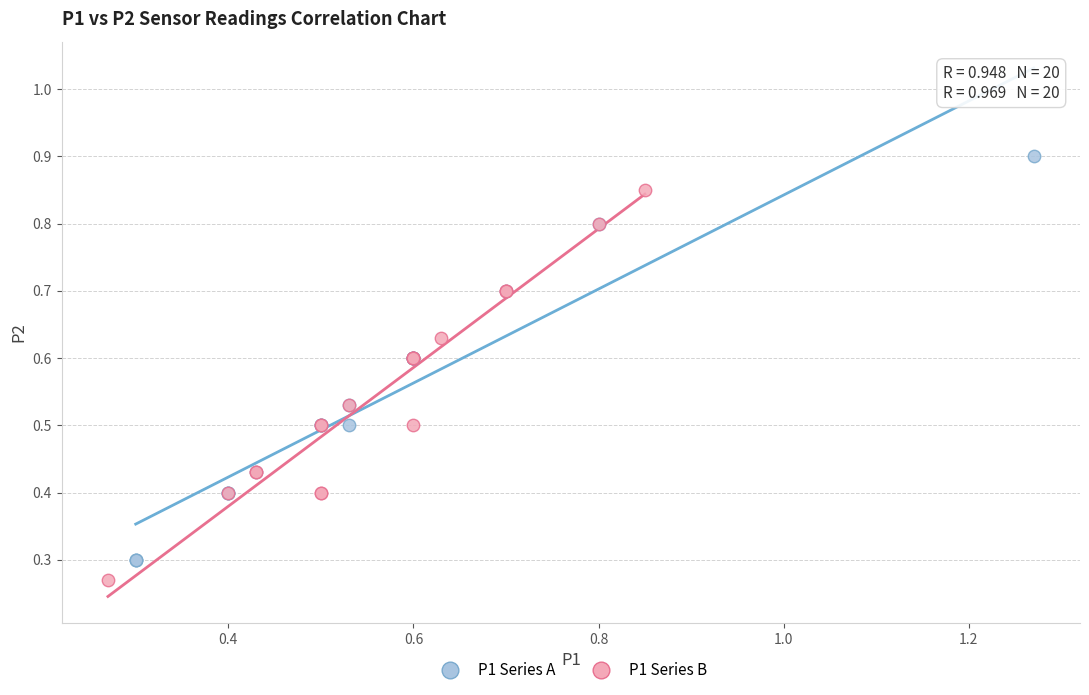

Which series contains the highest Y value?

P1 Series A